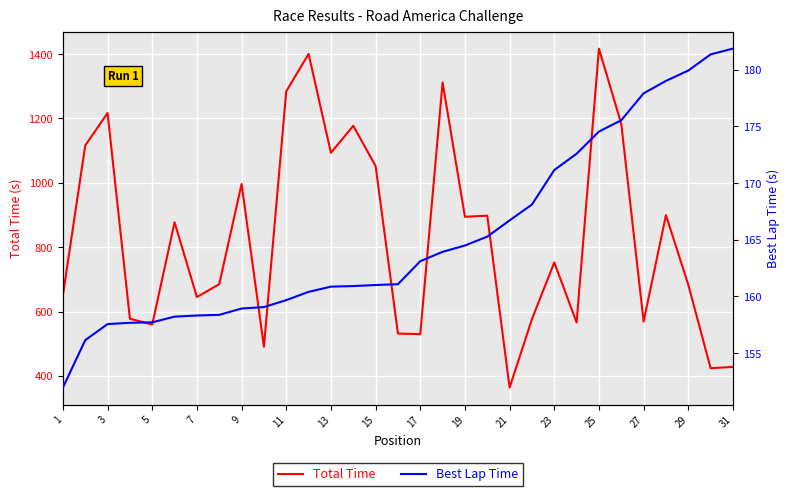

How many distinct data groups are displayed?

2